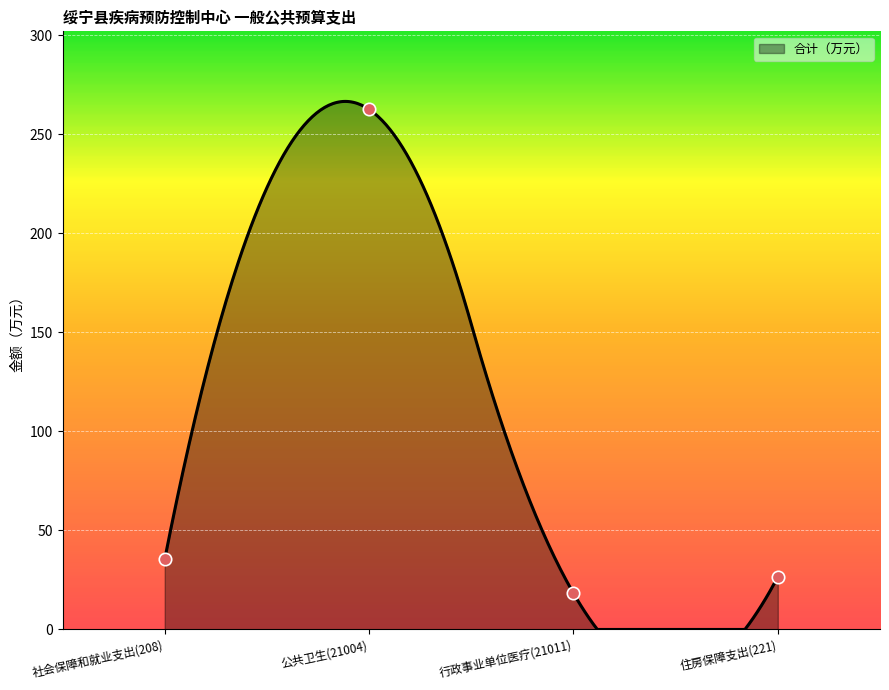

What is the change in value from 公共卫生(21004) to 住房保障支出(221)?

-236.1